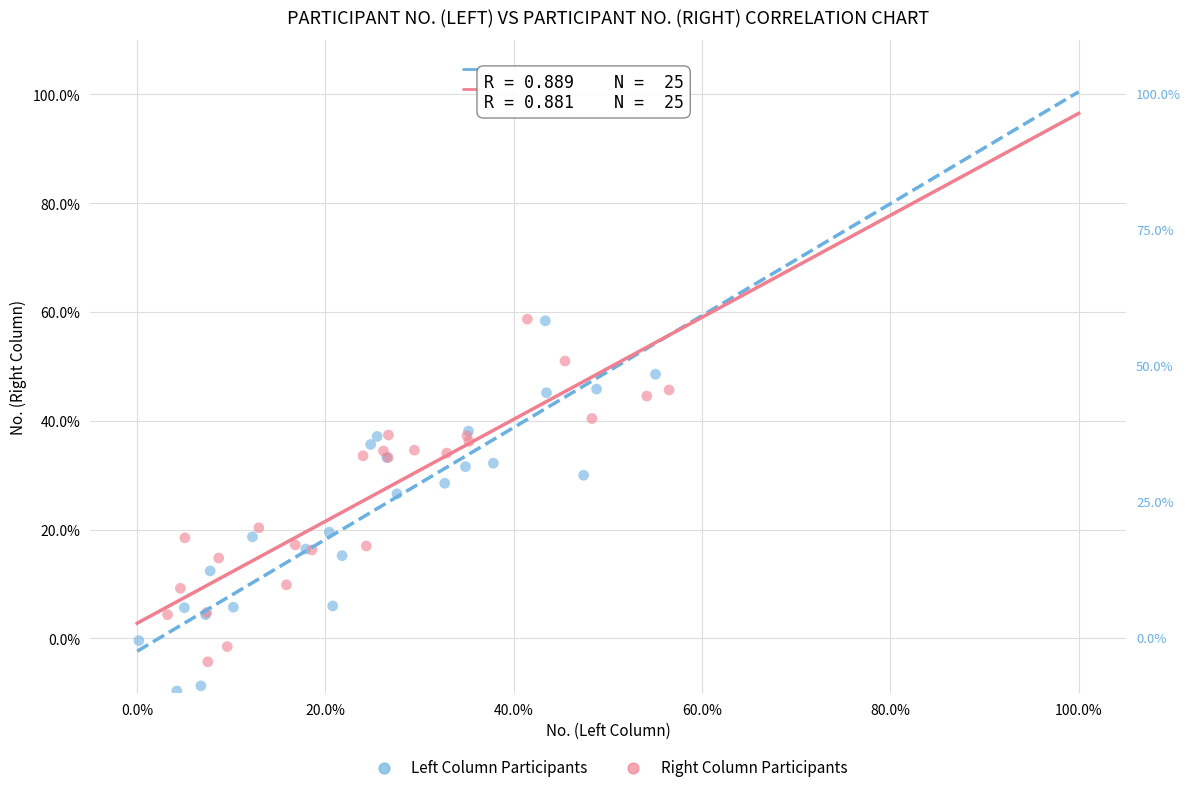

Which series reaches the minimum Y coordinate?

Left Column Participants